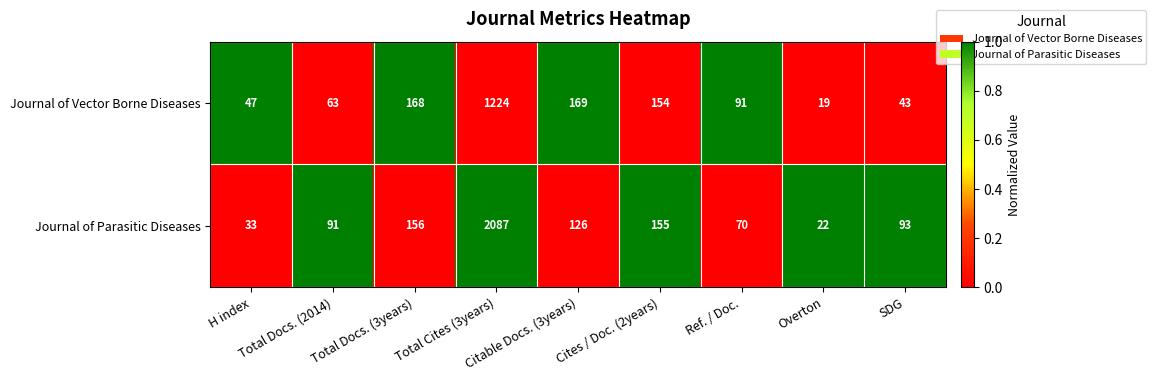

What is the greatest value displayed?

2087